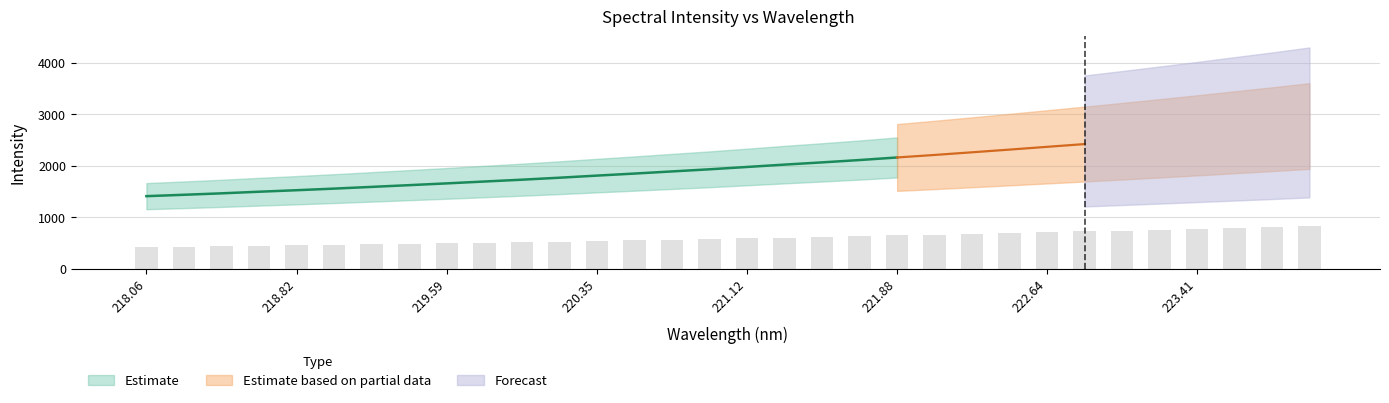

What is the difference between the values at 219.9712 and 218.442?

79.4